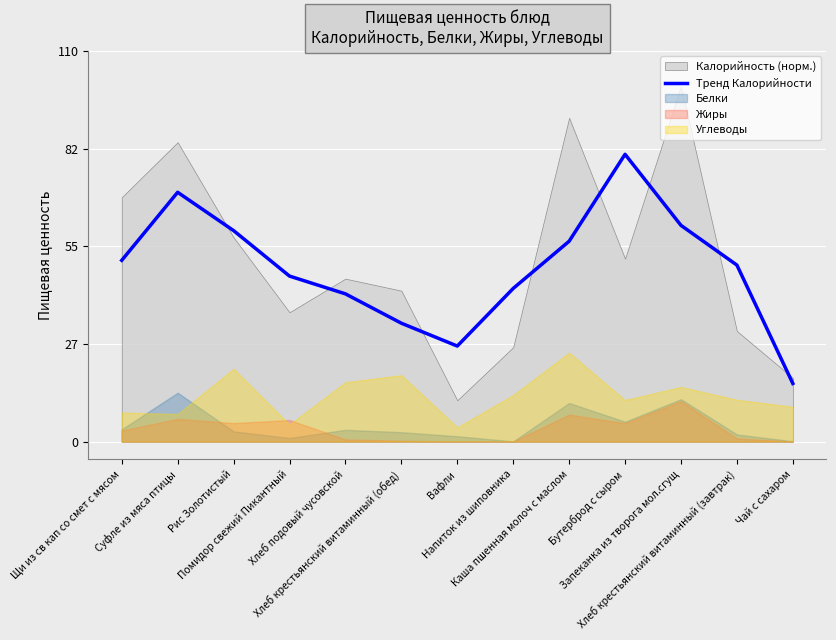

True or false: there are more than 0 points higher than both neighbors.

True